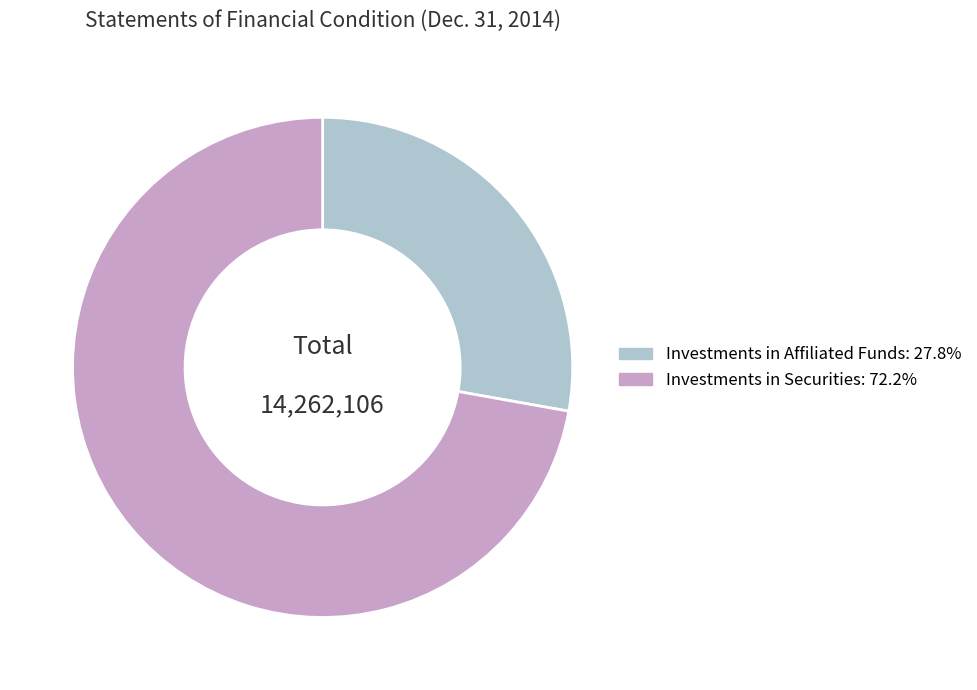

Is there a majority slice in this chart?

Yes